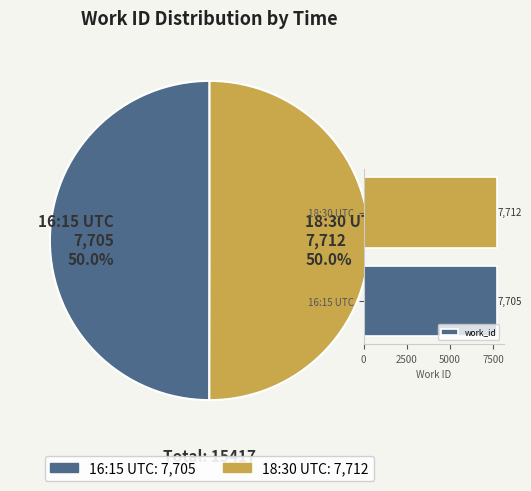

True or false: 18:30 UTC accounts for 39% of the total.

False